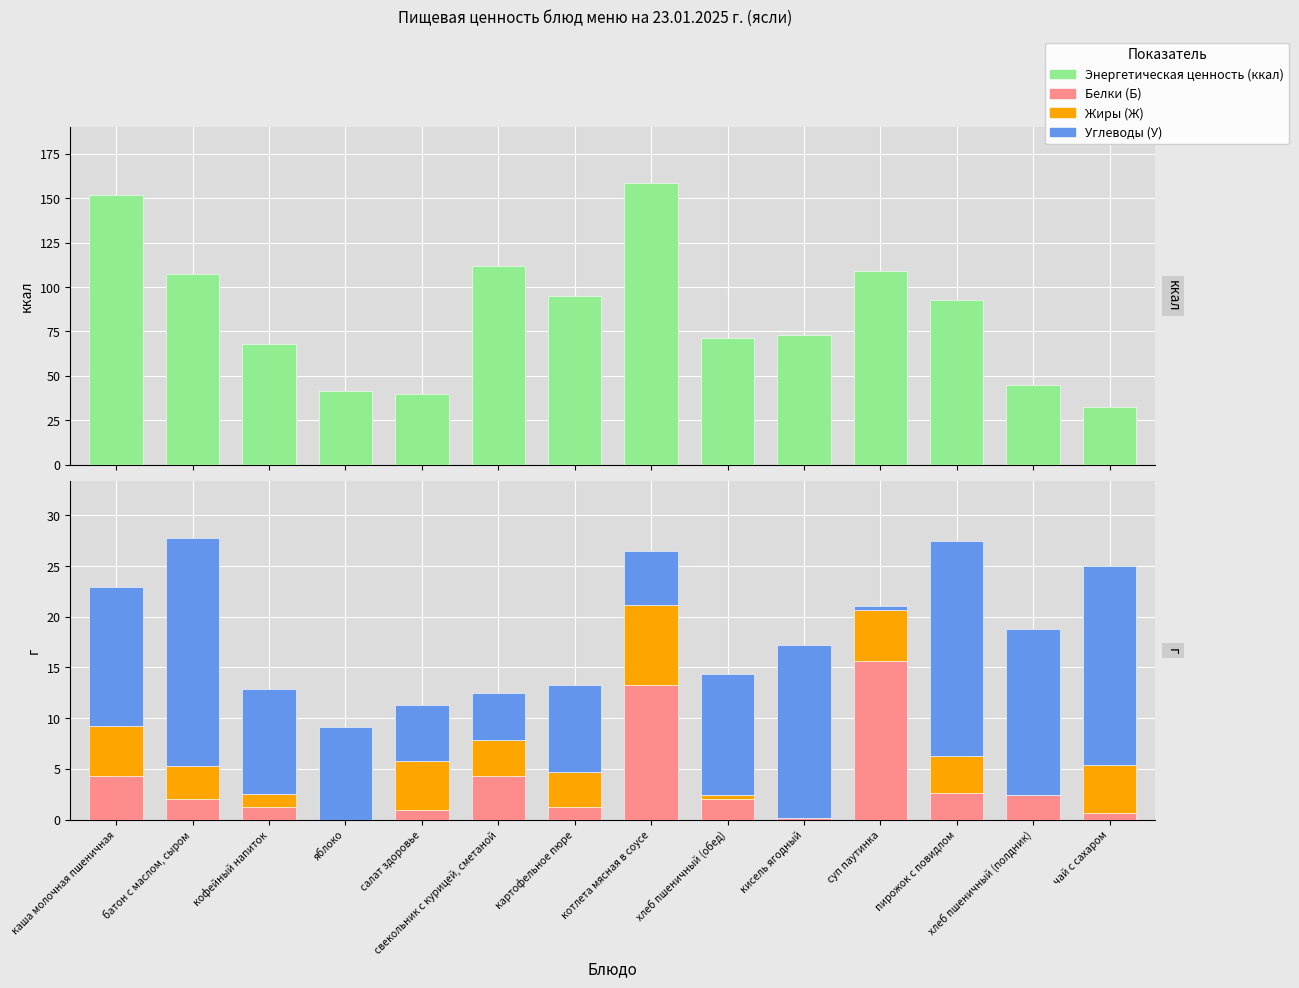

Rank the series at хлеб пшеничный (обед) from lowest to highest value.

Жиры (Ж), Белки (Б), Углеводы (У), Энергетическая ценность (ккал)